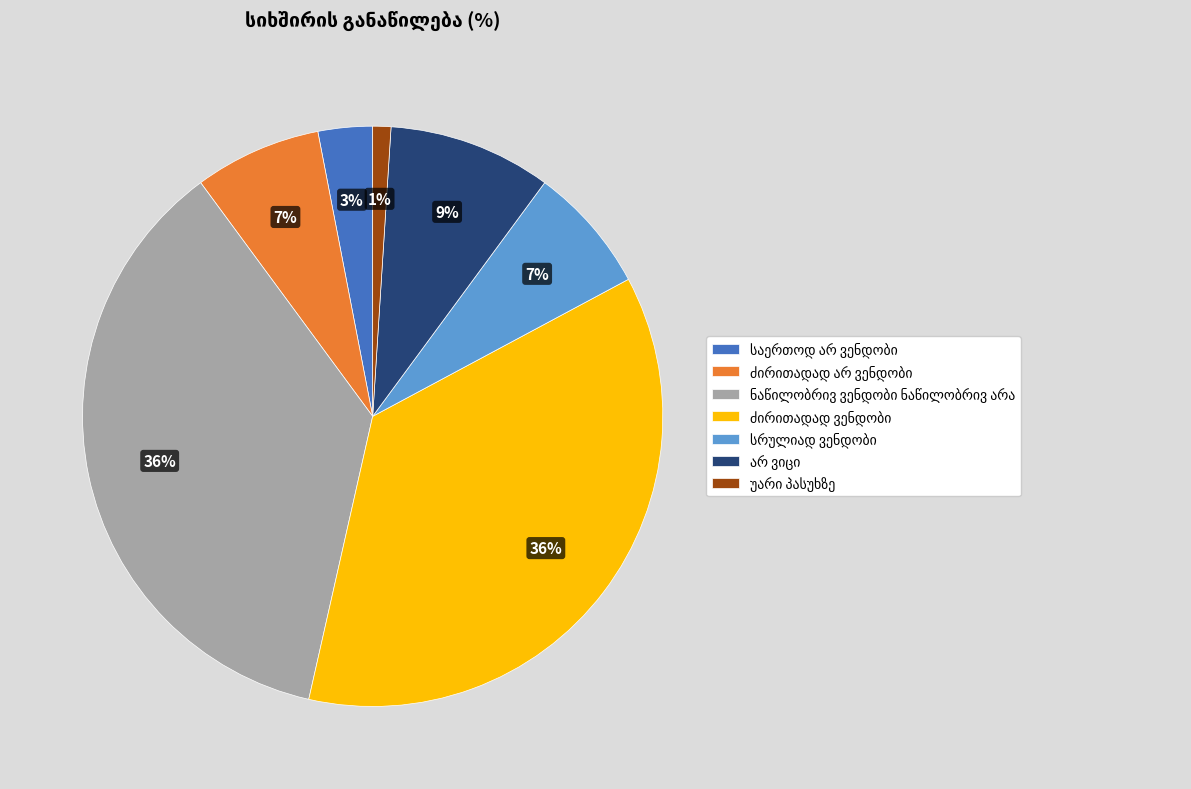

Is there any slice that represents more than half of the pie?

No